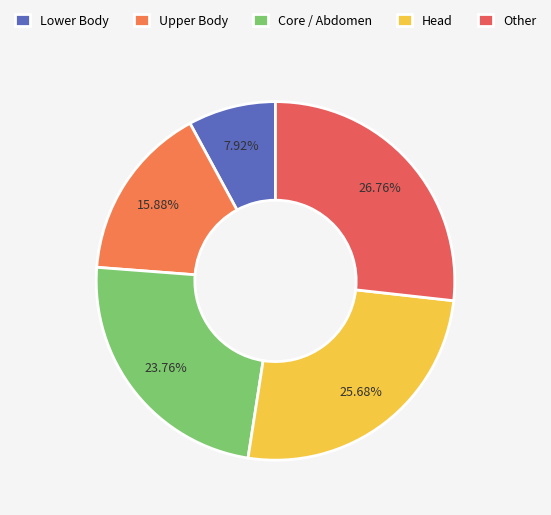

What is the smallest slice in the pie chart?

Lower Body